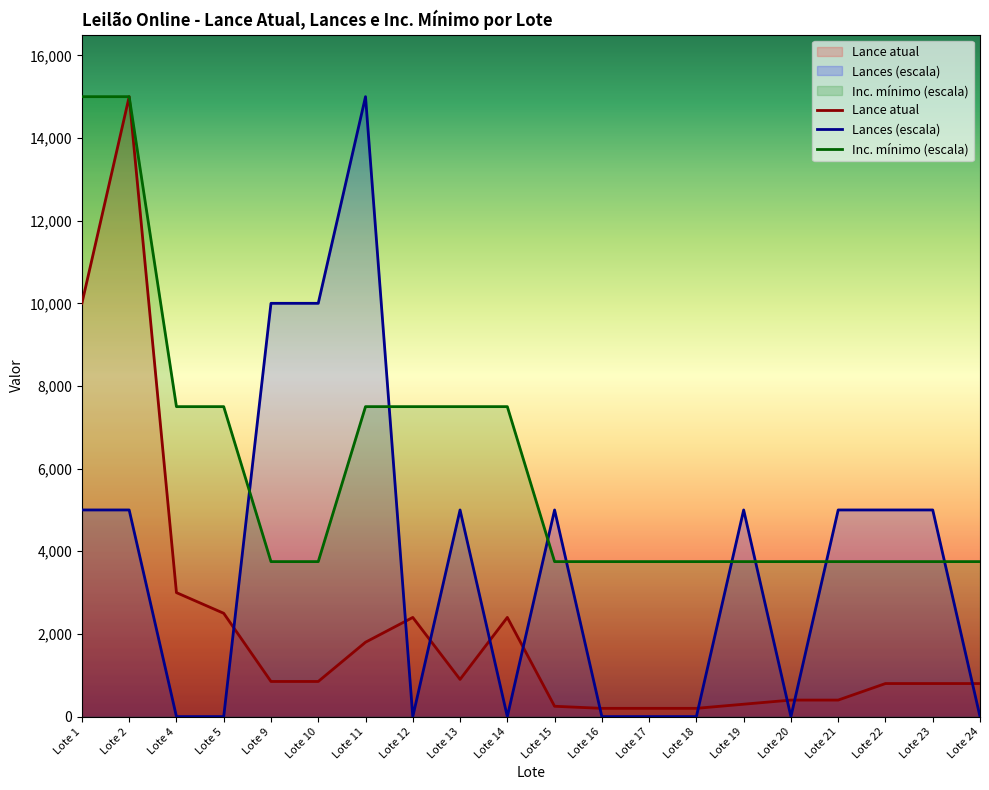

Which has a higher value, Lote 12 or Lote 19?

Lote 12